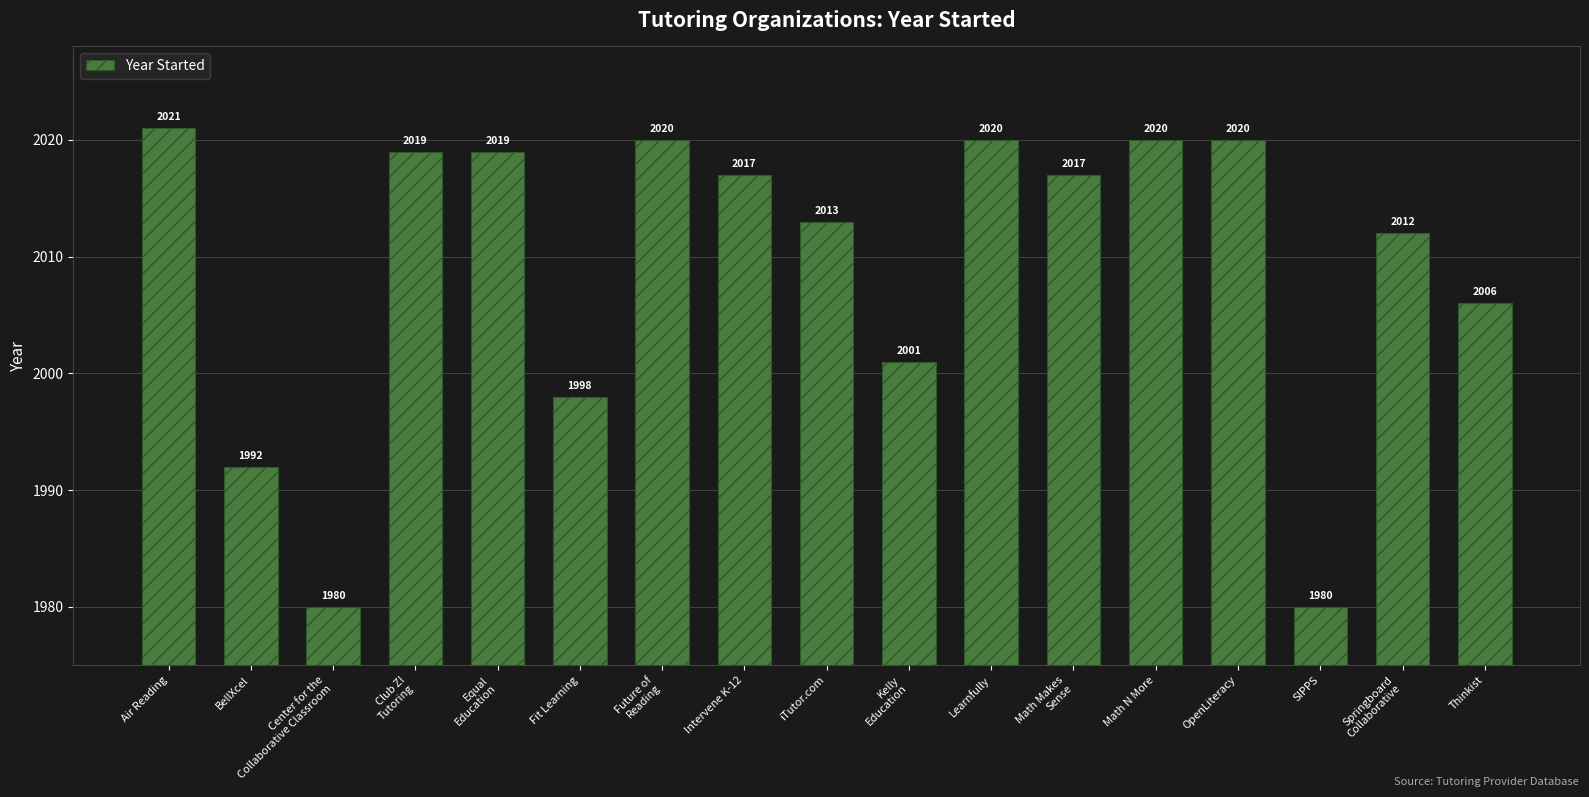

Where is the data nearest to the value 2000?

Kelly
Education